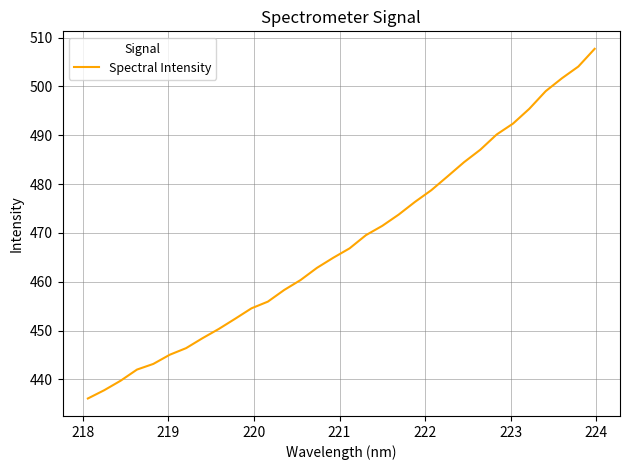

Count the number of data series in this chart.

1